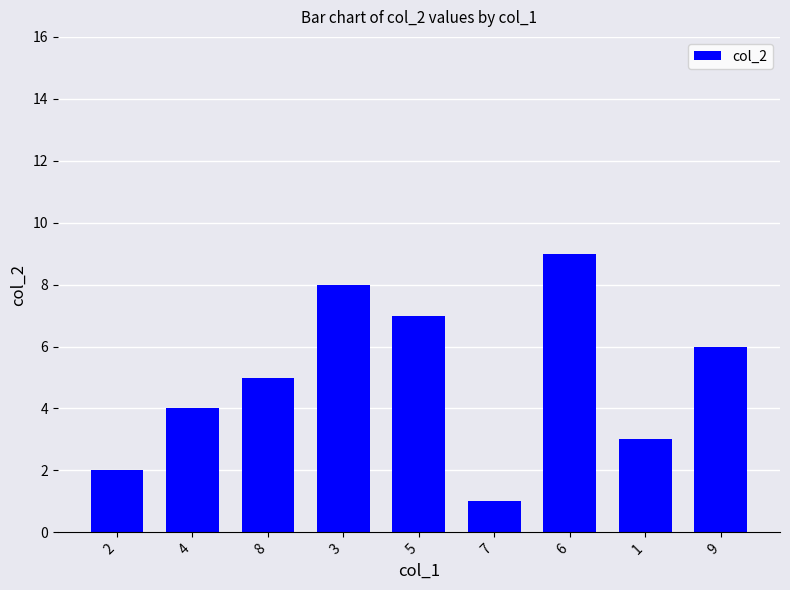

Count the values in the range 3 to 7.

5